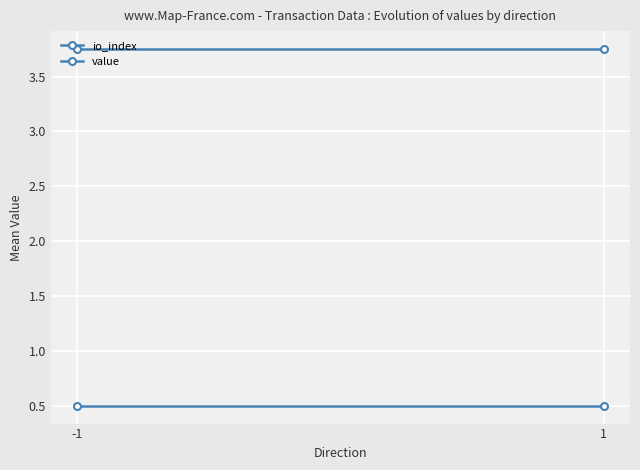

List the series in order of their peak value, highest first.

value, io_index